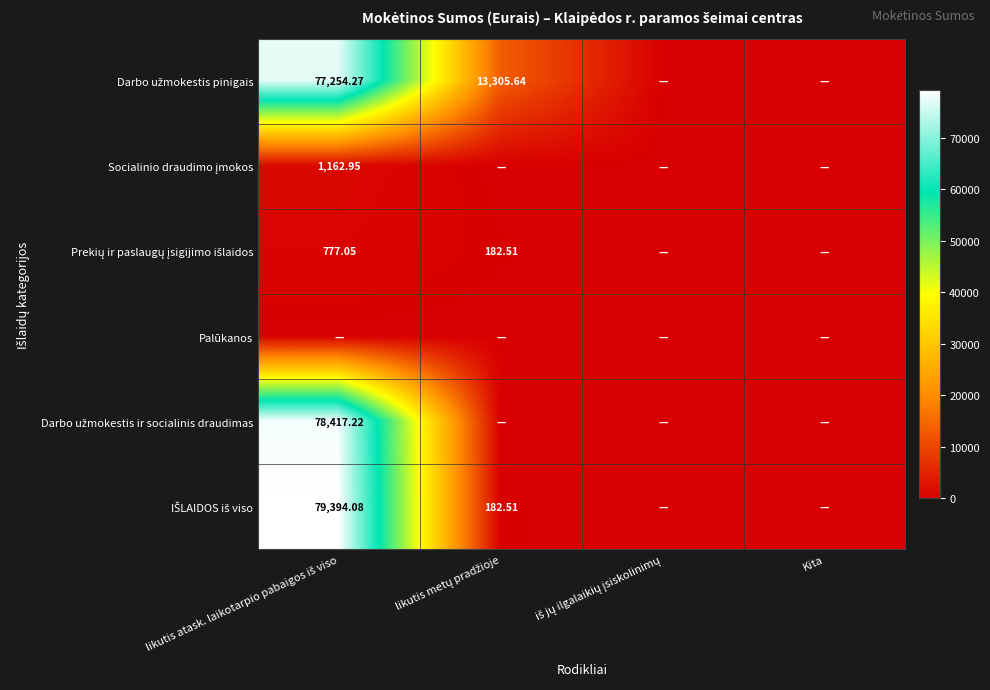

At which label is IŠLAIDOS iš viso closest to 39697?

likutis metų pradžioje